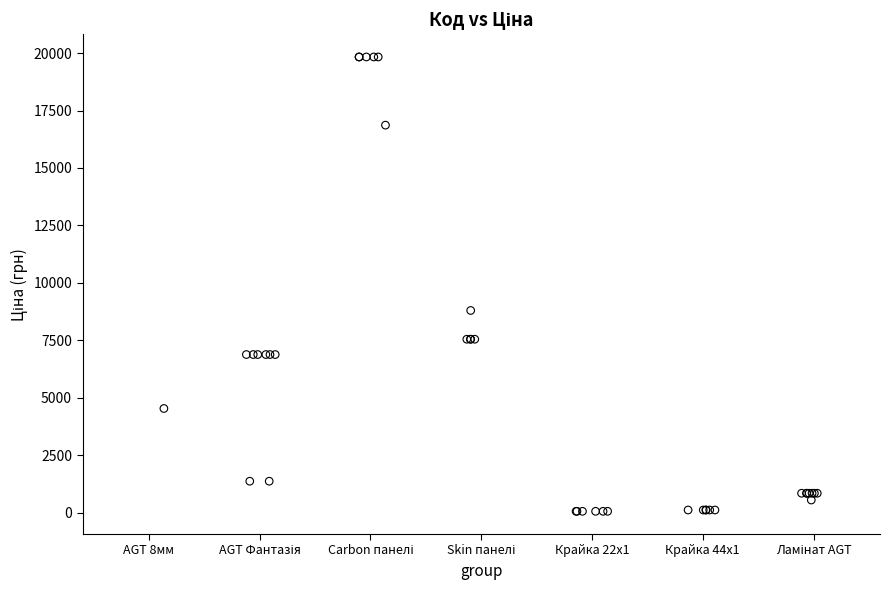

What Y value in the scatter plot is closest to 9943?

8797.6